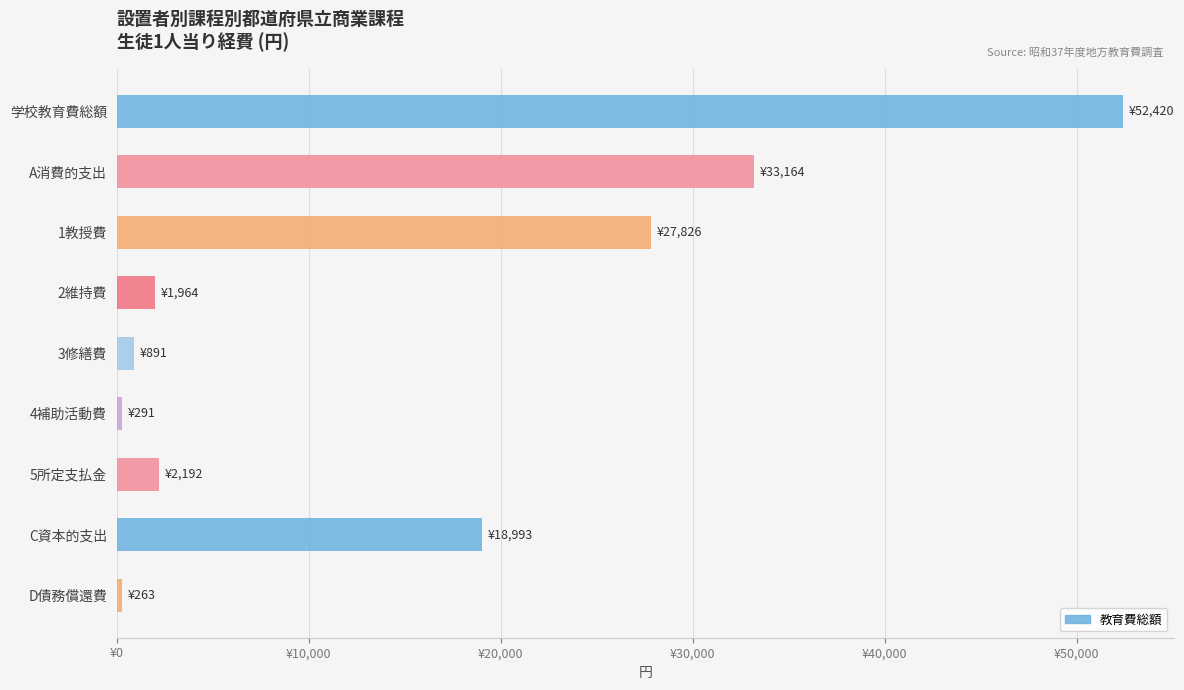

Does the chart contain any negative values?

No